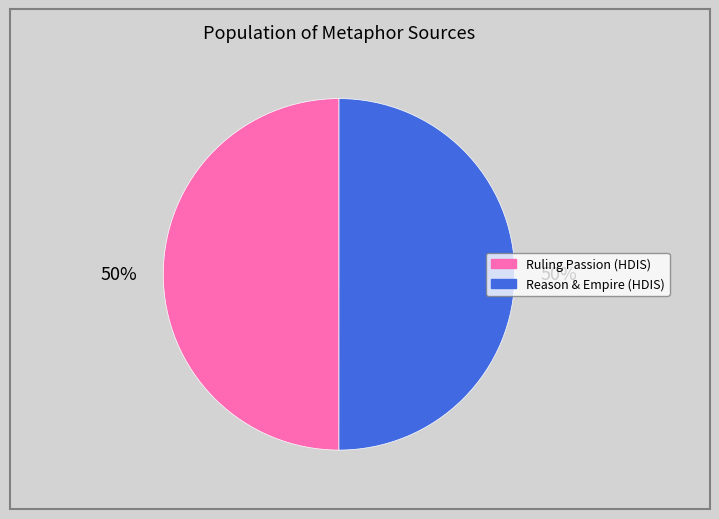

To the nearest percent, what is the average slice percentage?

50%